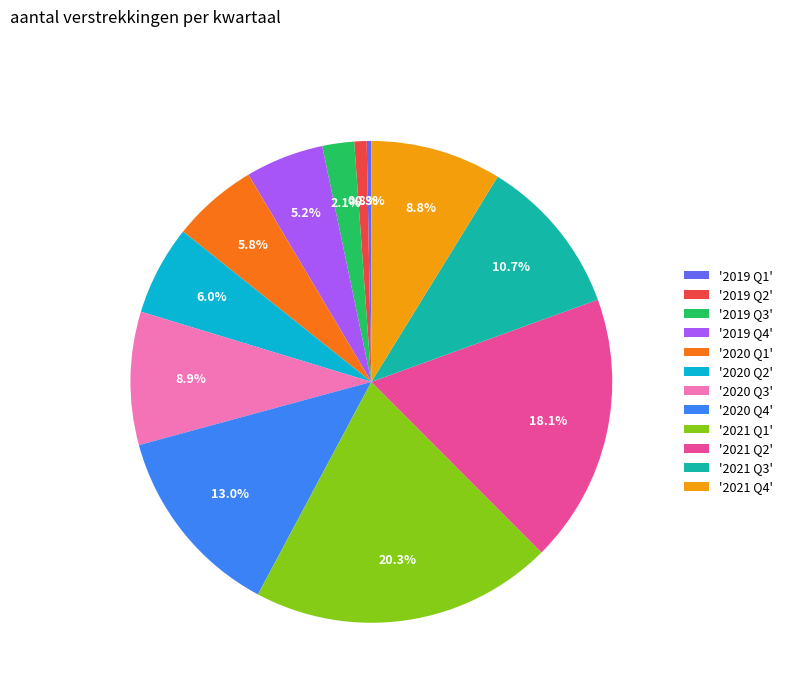

What percentage do '2020 Q3' and '2021 Q3' together represent?

19.6%